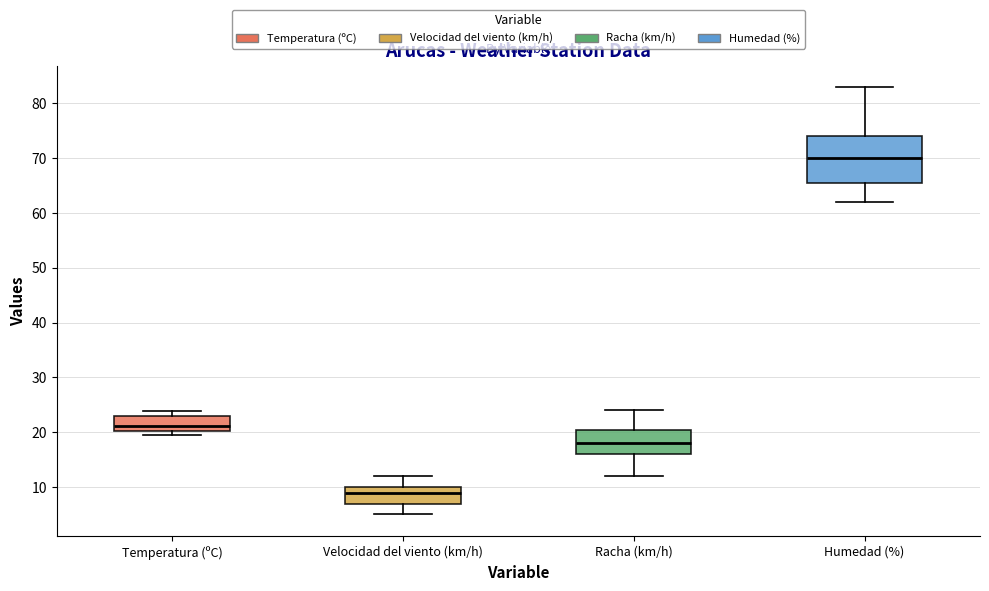

Where does the upper whisker of the box for Velocidad del viento (km/h) end on the y-axis? The values are not printed on the chart, so give them approximately, as read against the axis.

12